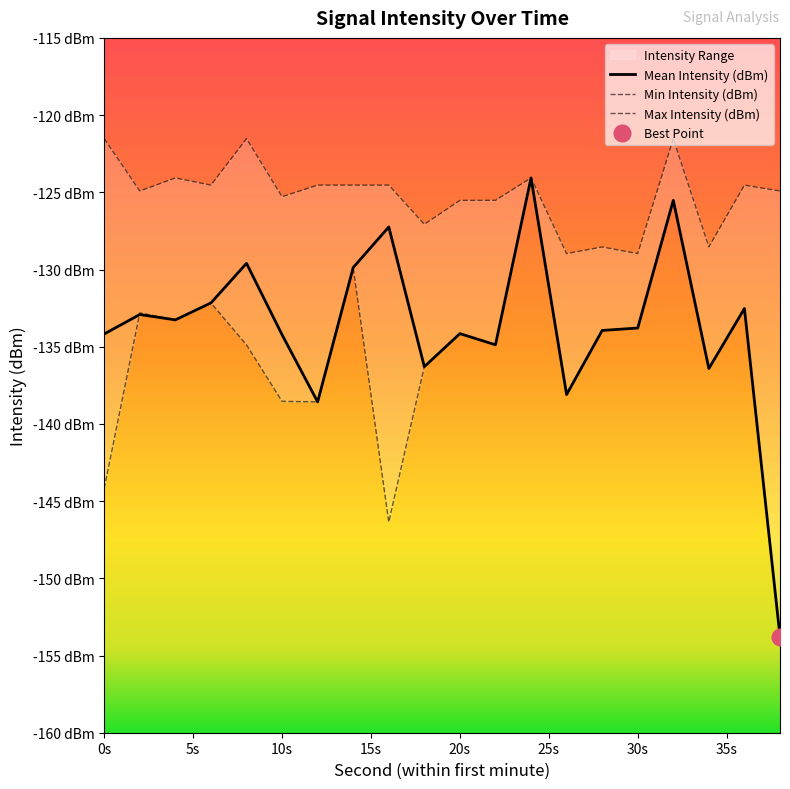

What is the sum of all Min Intensity (dBm) values?

-2714.1